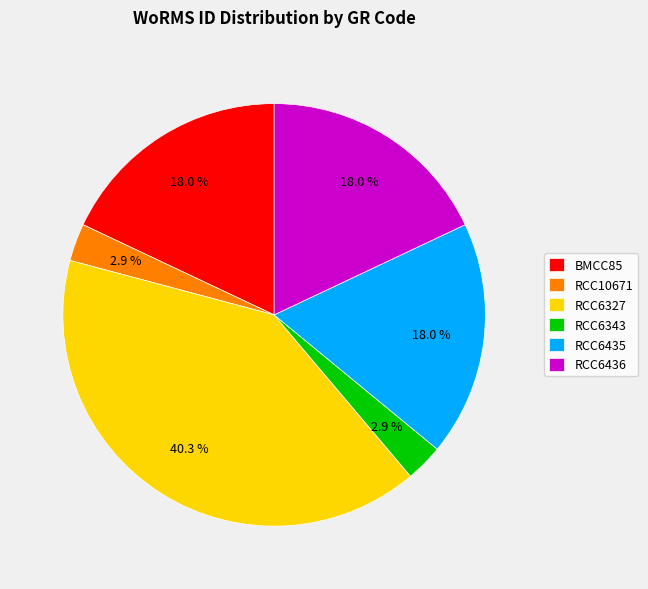

Which slice is the largest?

RCC6327